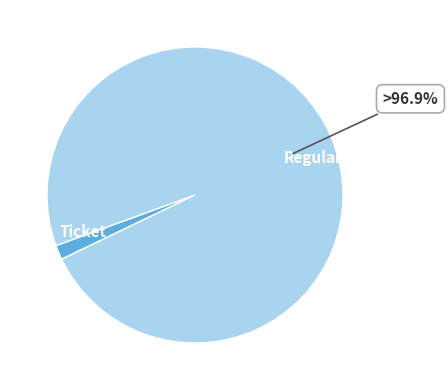

Count the number of slices in the pie.

2